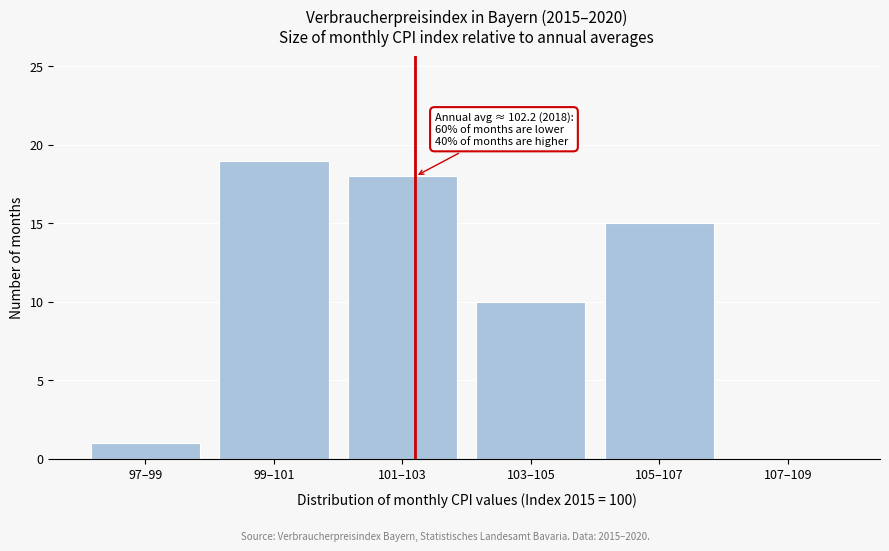

Reading left to right, transcribe all the data shown in this chart.

97–99=1	99–101=19	101–103=18	103–105=10	105–107=15	107–109=0